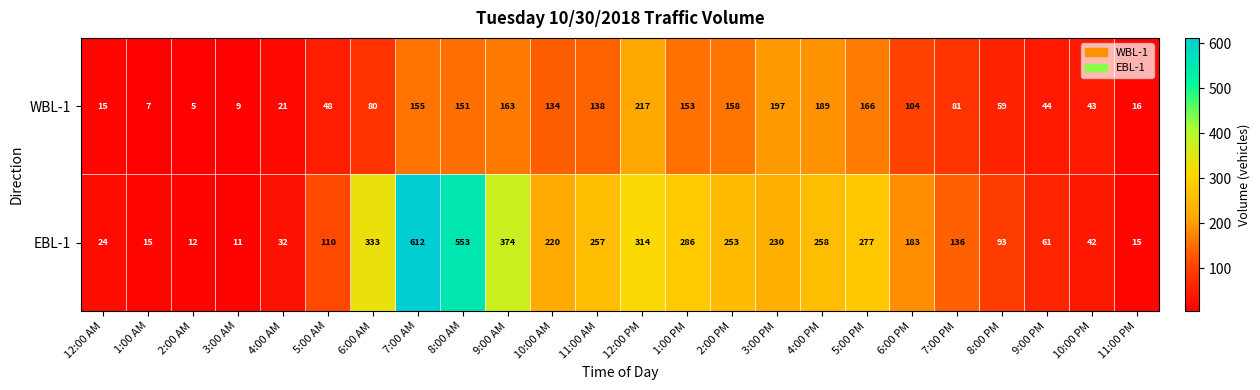

Which series has the largest range (max minus min)?

EBL-1